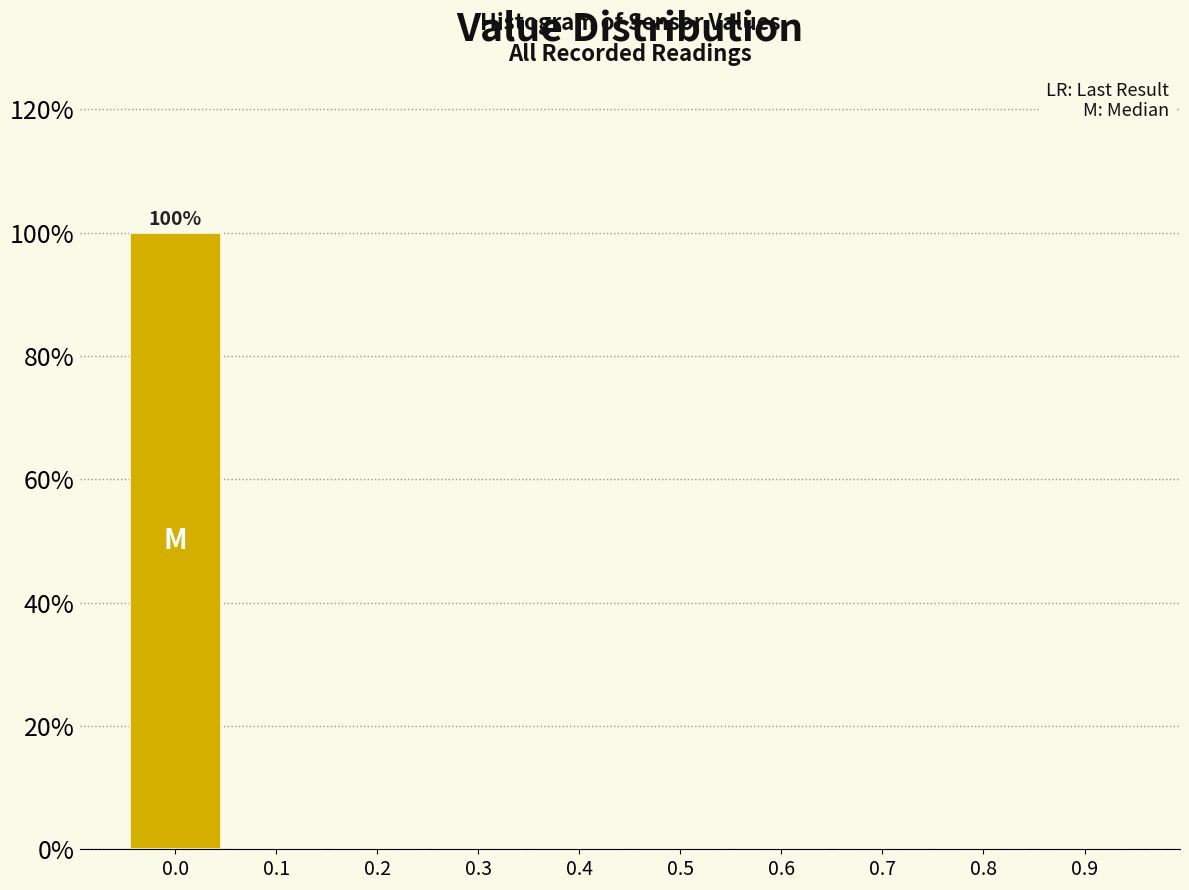

Which range on the x-axis has the tallest bar?

-0.05 to 0.05